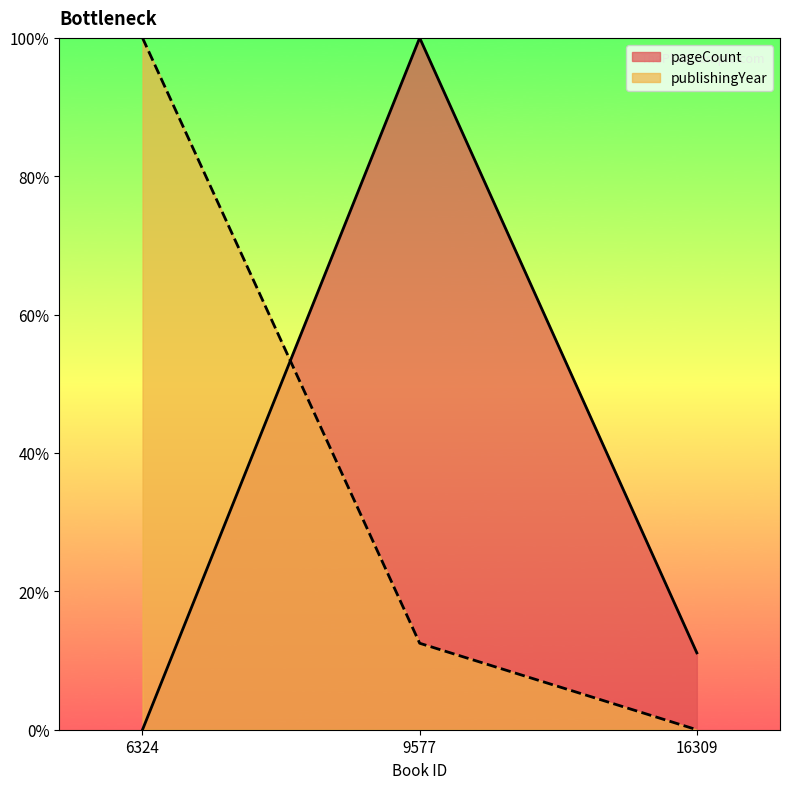

What is the spread (max minus min) of values at 16309?

0.1